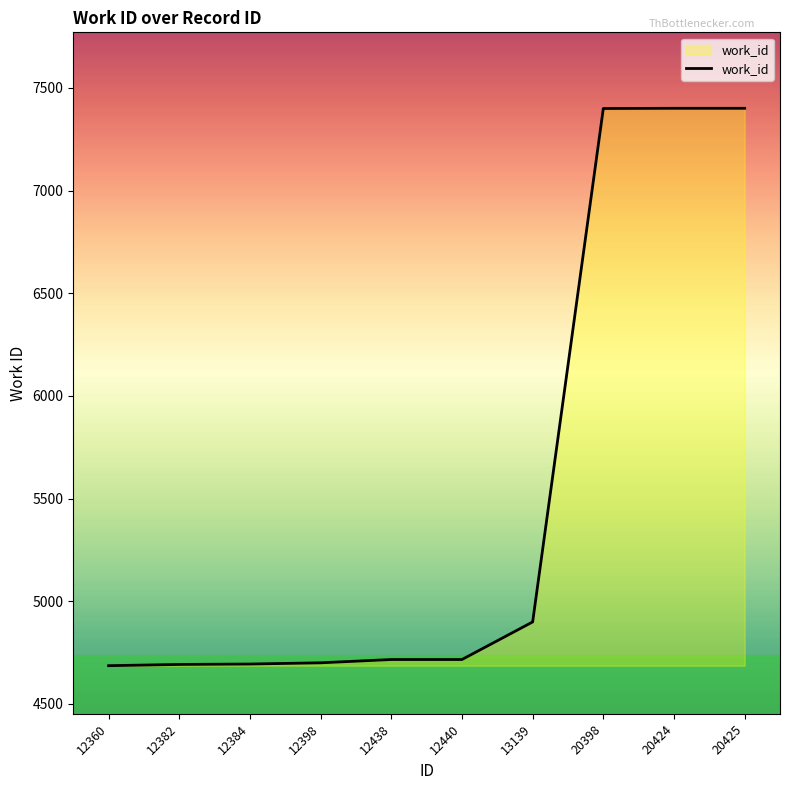

The chart shows a value of 1296 at 12438. True or false?

False